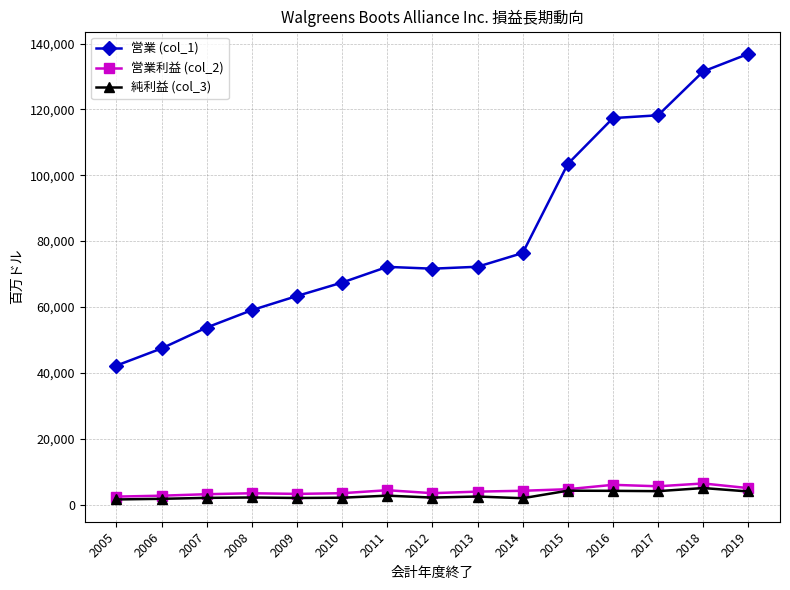

Is this an area chart (filled region under the line)?

No